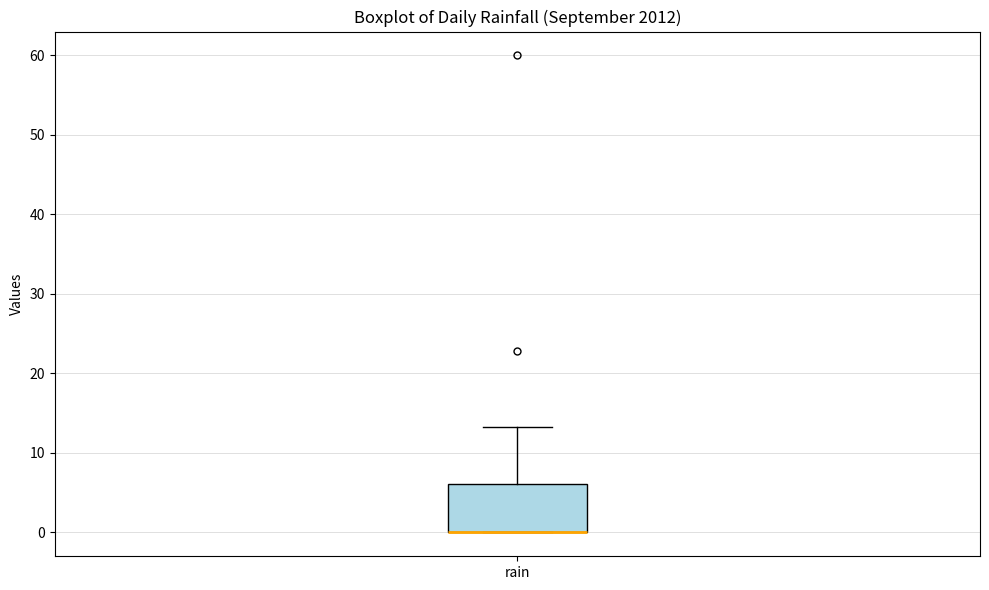

Read this box plot against the y-axis: the position of the median line, the range covered by the box, and the ends of both whiskers. The values are not printed on the chart, so give them approximately, as read against the axis.

median 0 (drawn on the box's lower edge), box 0 to 6, whiskers 0 to 13